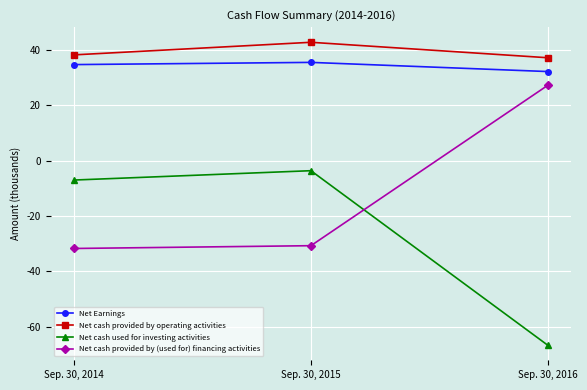

Between Sep. 30, 2014 and Sep. 30, 2016, which series saw the biggest shift?

Net cash used for investing activities